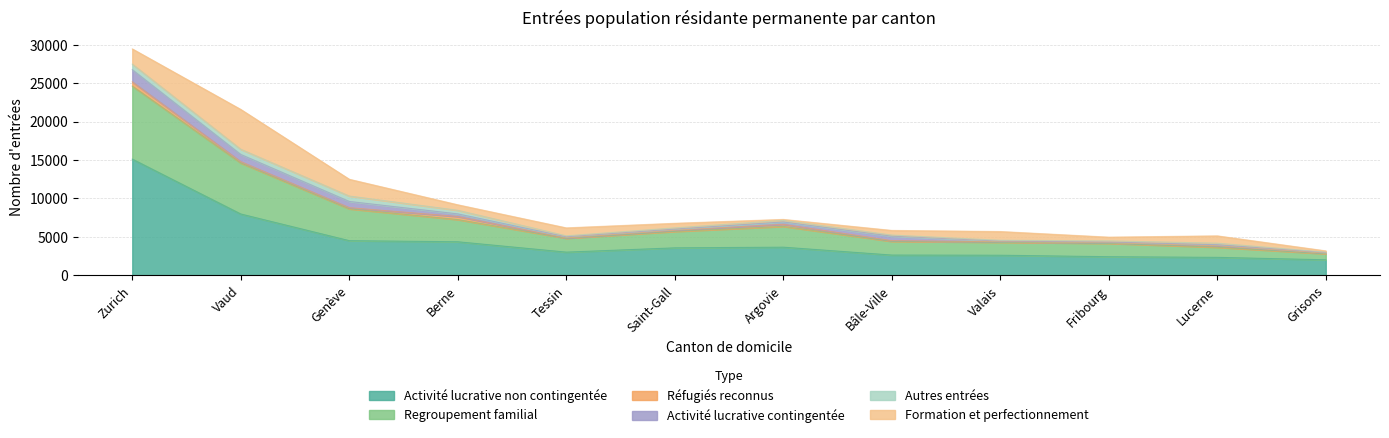

Reading left to right, what are all the values shown in this chart?

Activité lucrative non contingentée: 15109	7964	4494	4350	3001	3558	3646	2620	2599	2405	2321	2004
Regroupement familial: 9507	6643	4141	2886	1802	2134	2702	1781	1686	1738	1311	782
Réfugiés reconnus: 555	172	152	399	39	160	269	91	71	80	200	93
Activité lucrative contingentée: 1575	933	809	345	159	151	314	588	84	94	139	70
Autres entrées: 727	677	705	465	122	149	204	141	103	149	193	48
Formation et perfectionnement: 1983	5186	2186	721	1037	605	126	607	1142	486	956	171